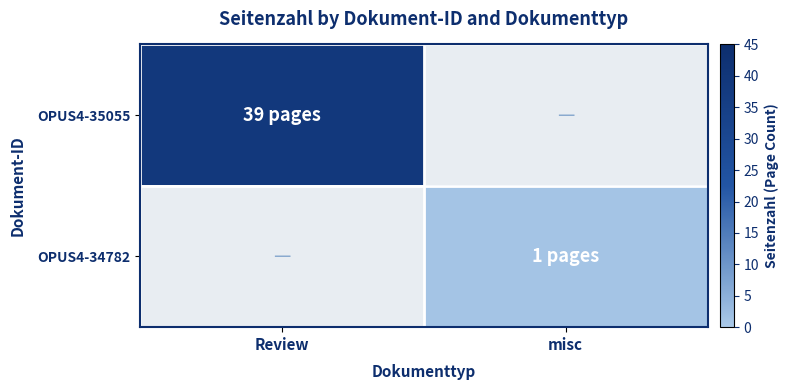

Read the OPUS4-35055 value at Review.

39.0